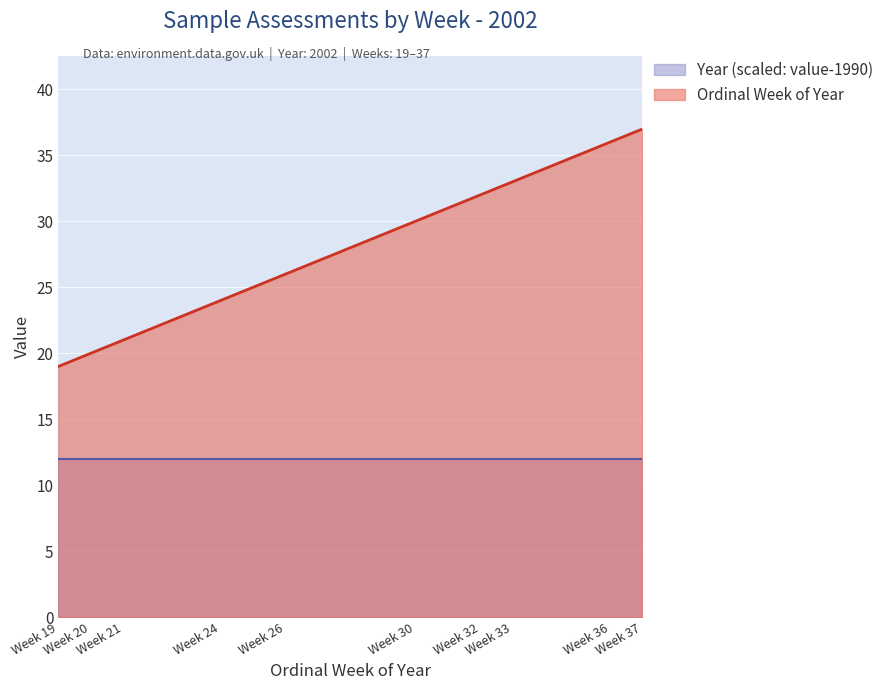

What is the maximum value shown in the chart?

37